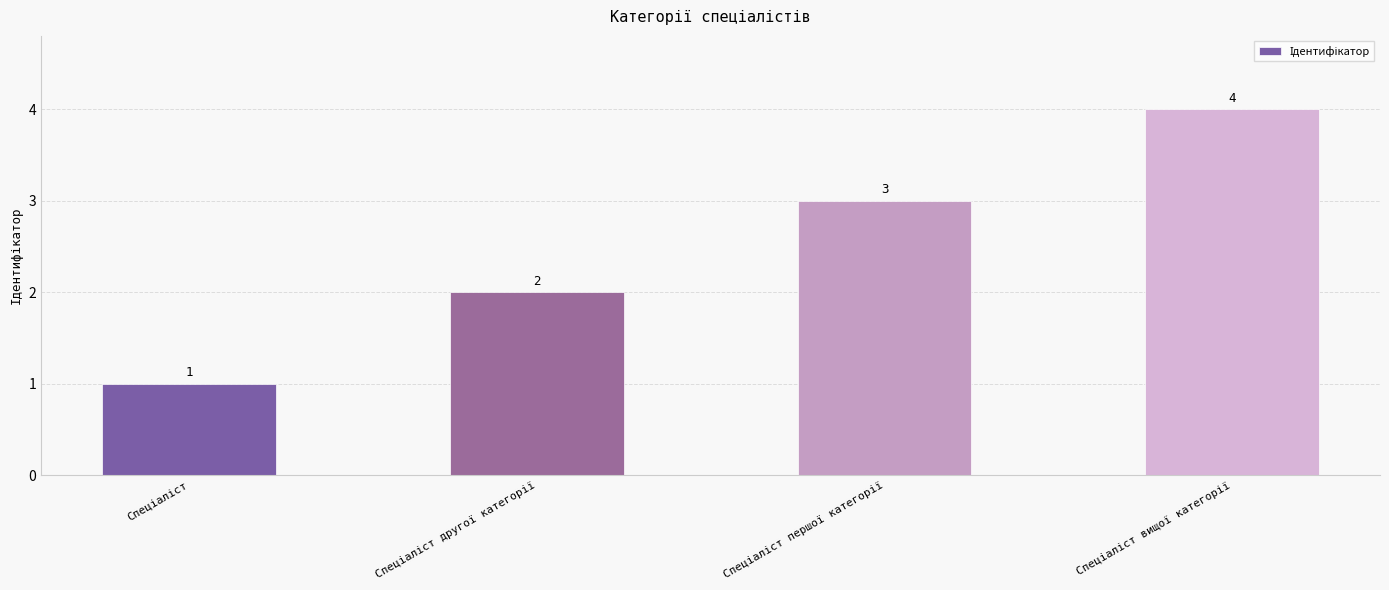

How many categories are shown in the chart?

4